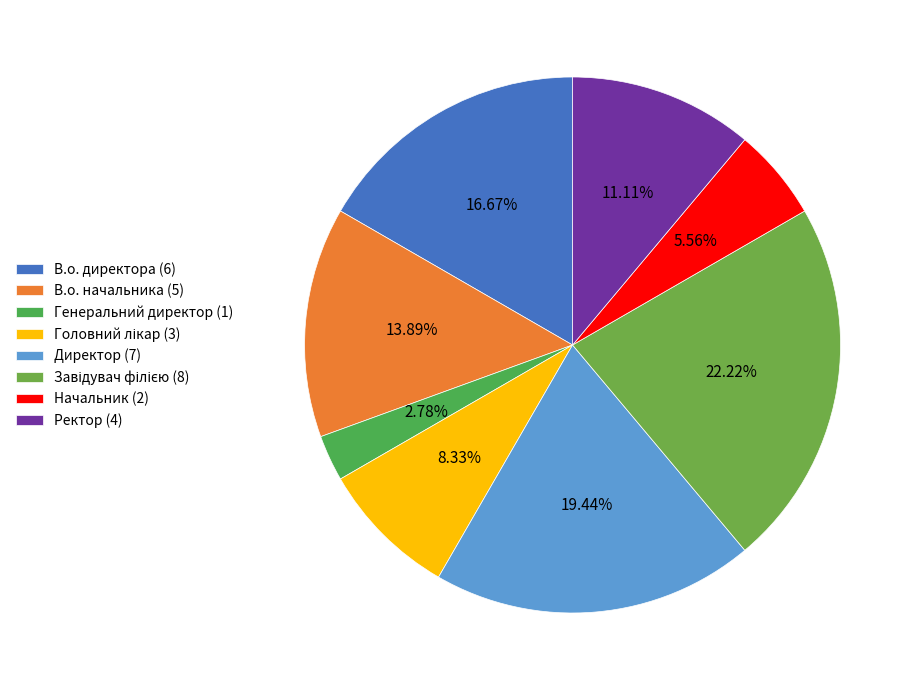

Does any single category account for the majority?

No